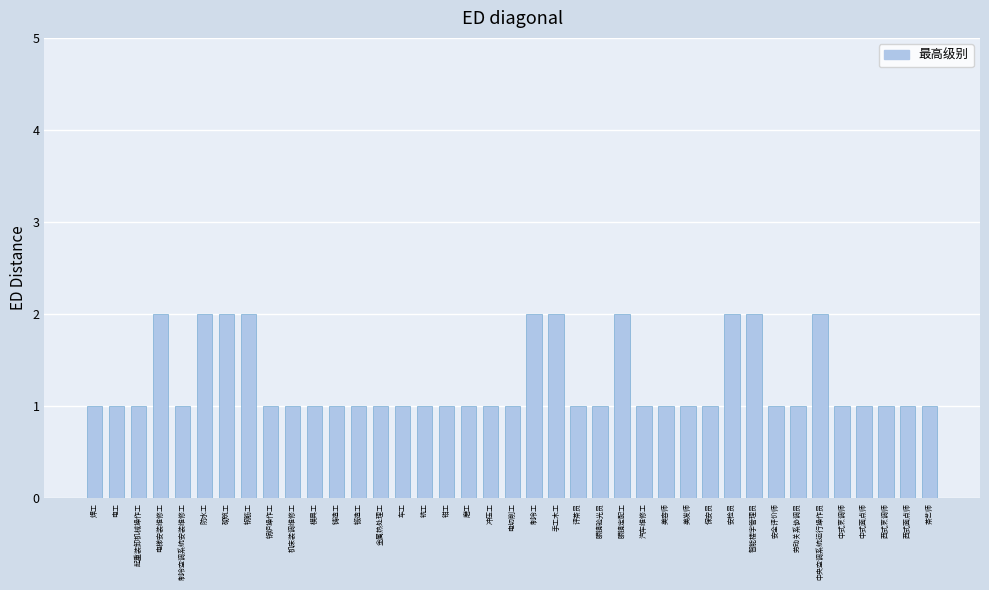

What is the sum of all values?

49